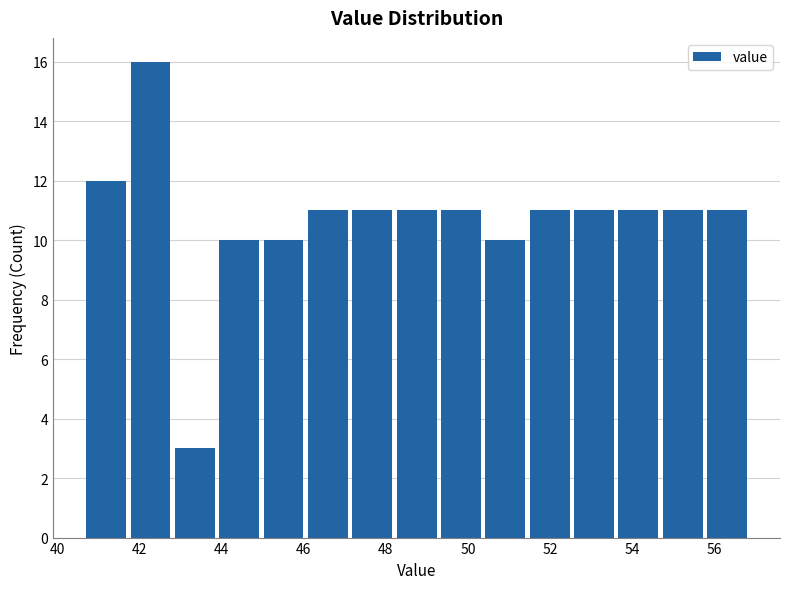

Reading left to right, transcribe this chart: for each bar, give the range it covers on the x-axis and its height. Neither the bar edges nor the heights are printed on the chart, so give them approximately, as read against the axes.

40.70 to 41.78: 12
41.78 to 42.86: 16
42.86 to 43.94: 3
43.94 to 45.02: 10
45.02 to 46.10: 10
46.10 to 47.18: 11
47.18 to 48.26: 11
48.26 to 49.34: 11
49.34 to 50.42: 11
50.42 to 51.50: 10
51.50 to 52.58: 11
52.58 to 53.66: 11
53.66 to 54.74: 11
54.74 to 55.82: 11
55.82 to 56.90: 11